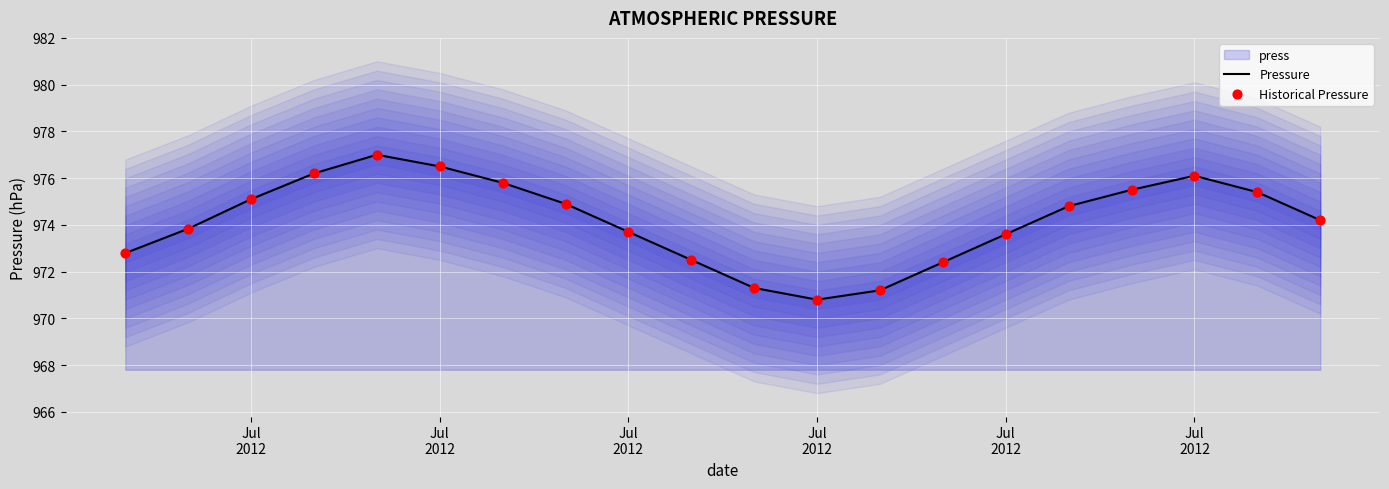

Which series has the largest total across all categories?

Pressure